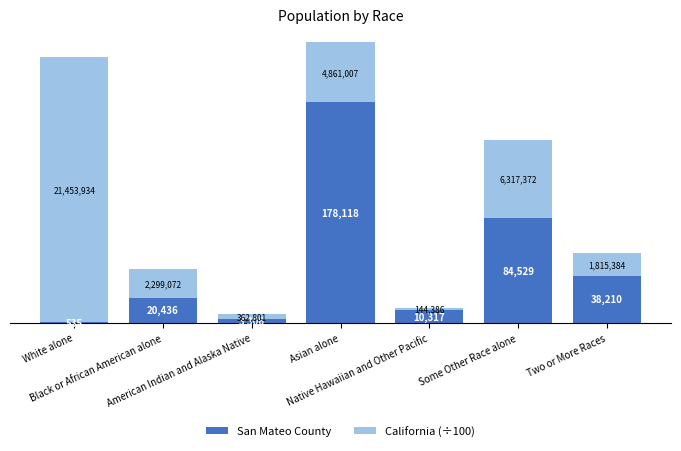

What is the maximum value for San Mateo County?

178118.0